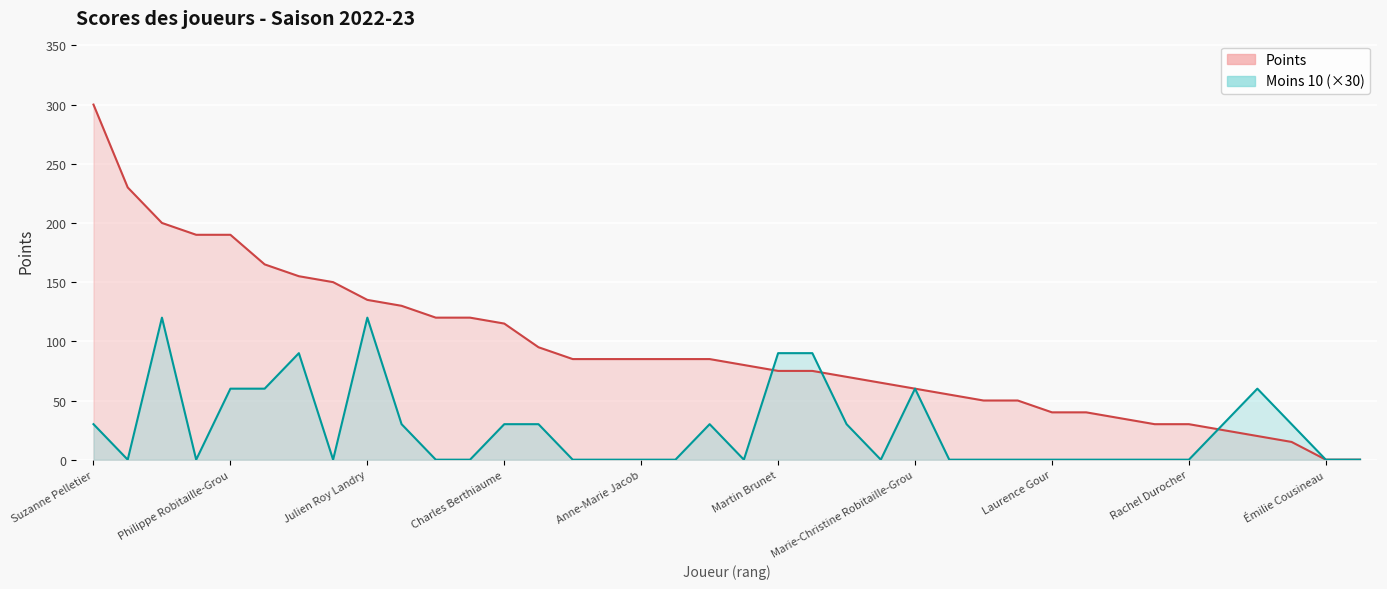

Rank the series at Gilles Bourque from lowest to highest value.

Moins 10, Points